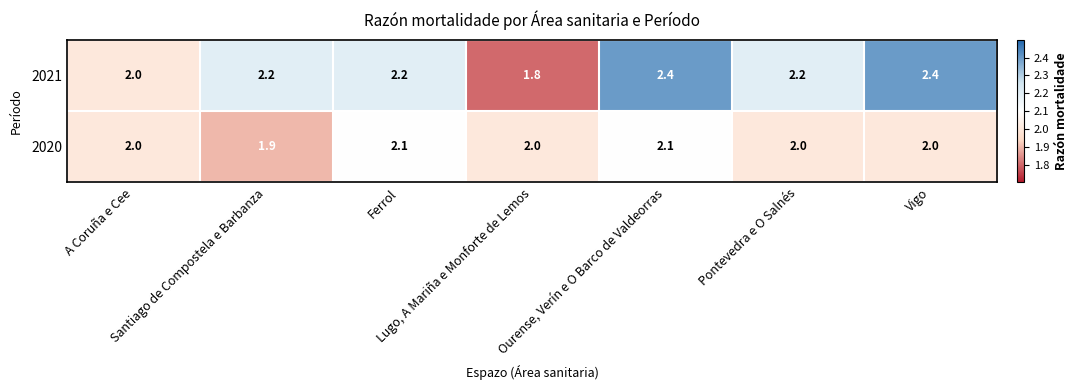

What is the minimum value for 2021?

1.8